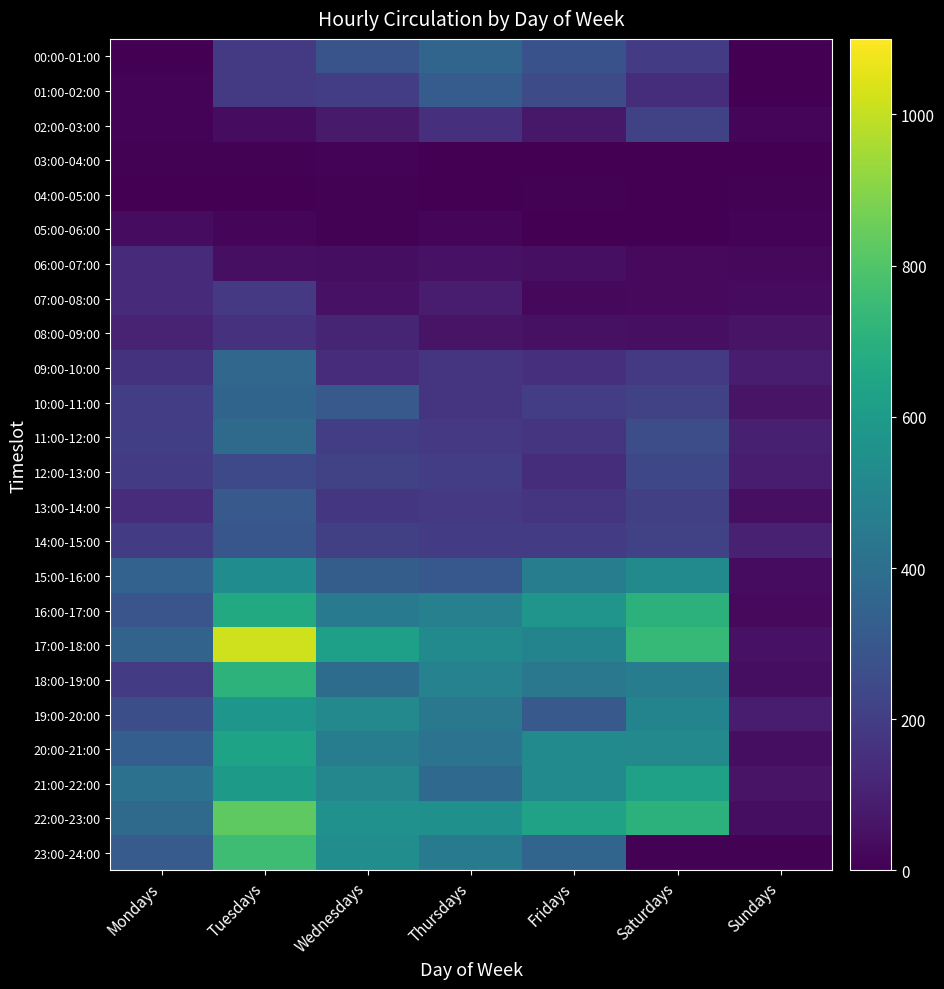

At how many categories does at least one series exceed 234?

6